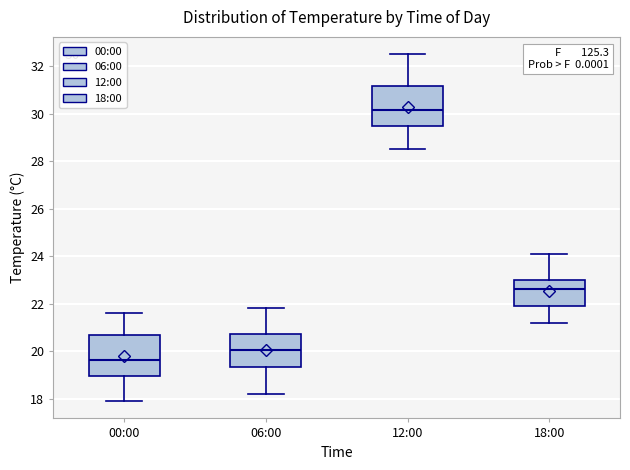

Which box's median line is the lowest?

00:00